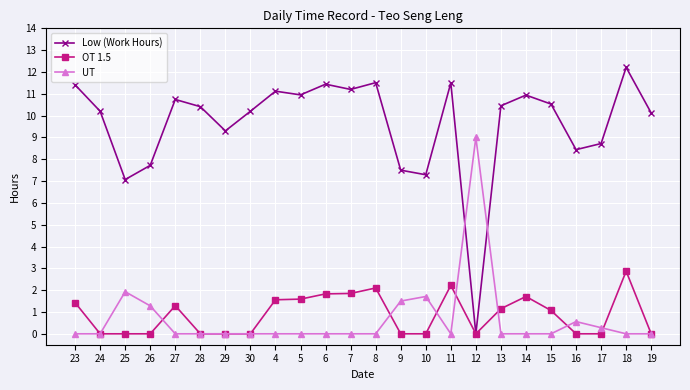

At which label does Low (Work Hours) reach its minimum?

12